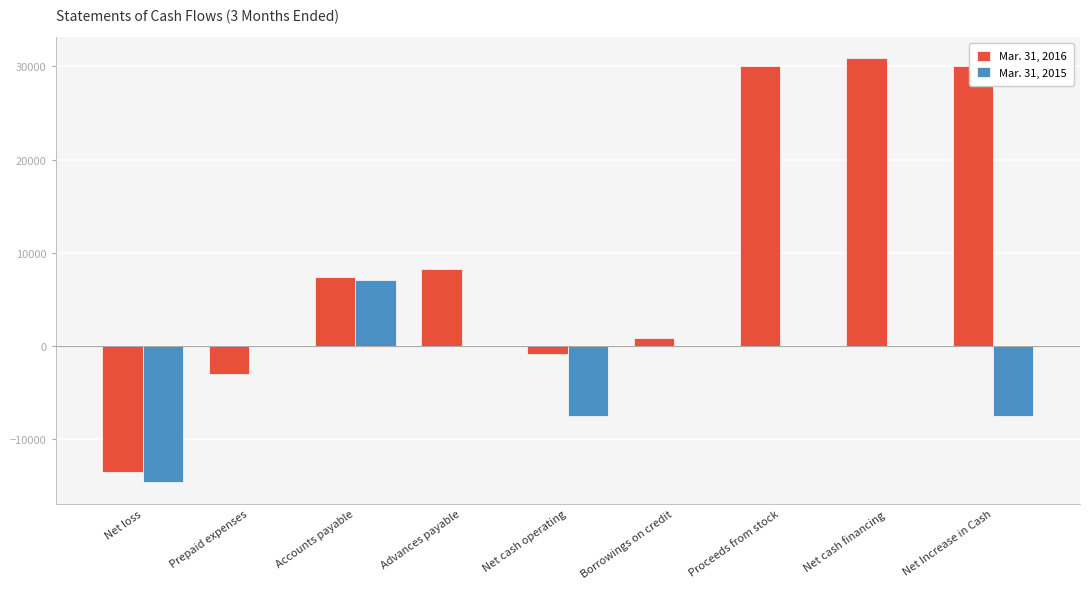

Does the chart contain stacked bars?

No